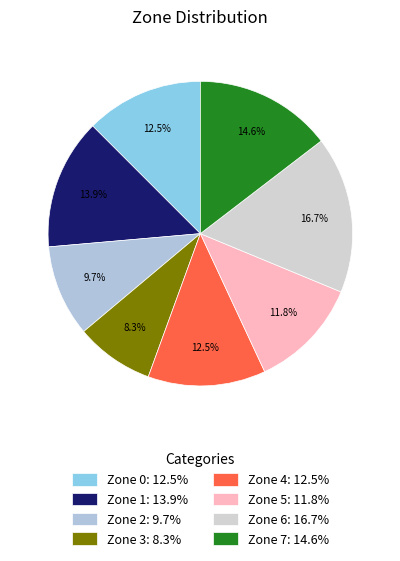

How many slices are in this pie chart?

8